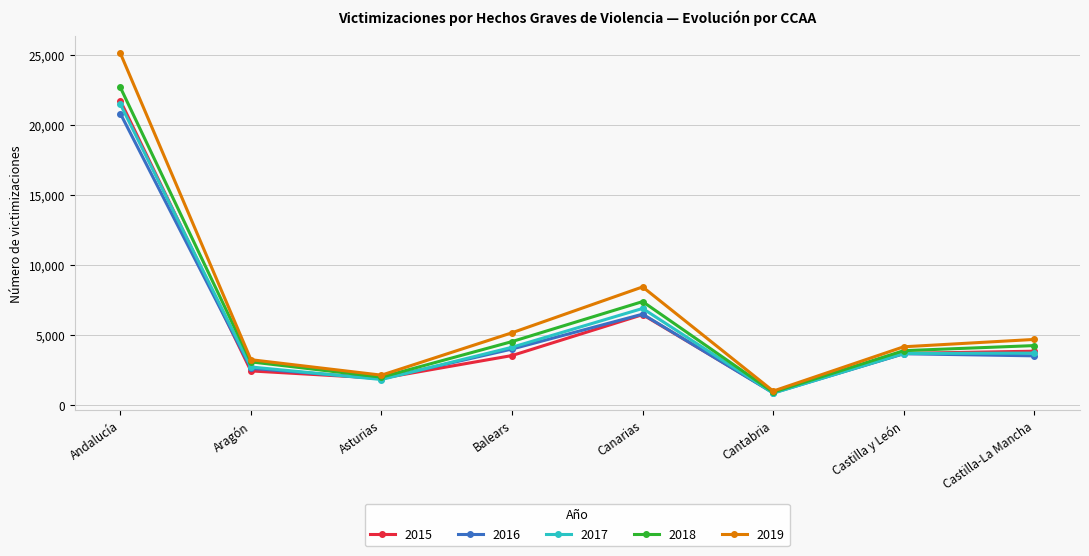

Which category has the highest value in the 2017 series?

Andalucía